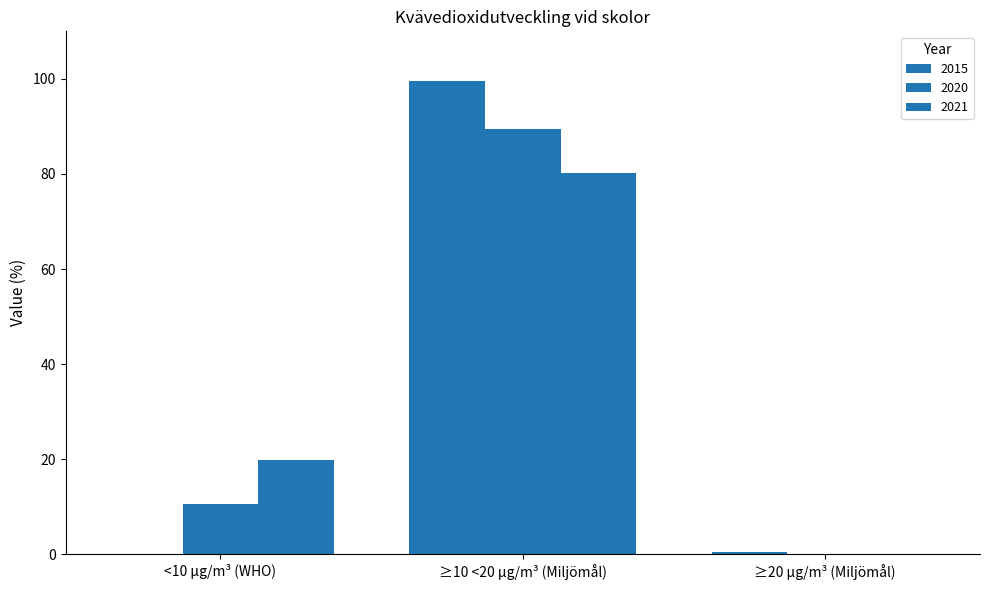

What is the difference between the maximum and minimum values in the 2015 series?

99.6